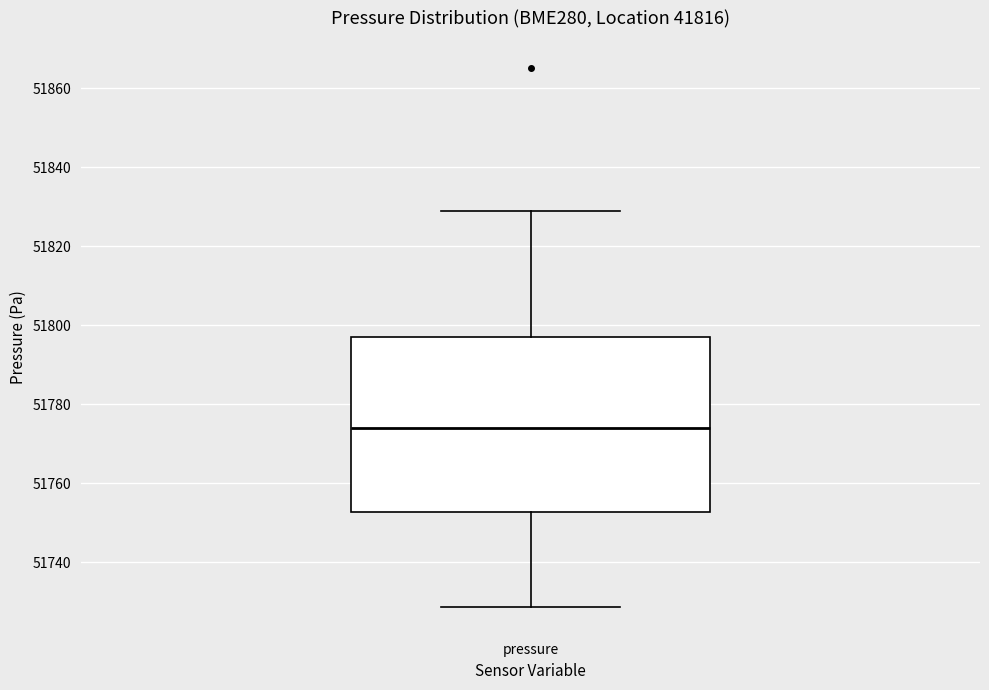

Where does the upper whisker of the box for pressure end on the y-axis? The values are not printed on the chart, so give them approximately, as read against the axis.

51830